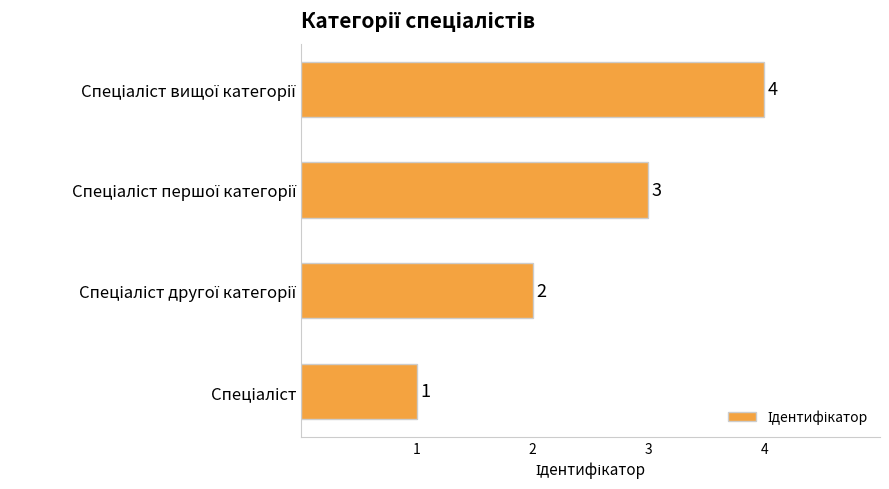

Count the values in the range 2 to 4.

3